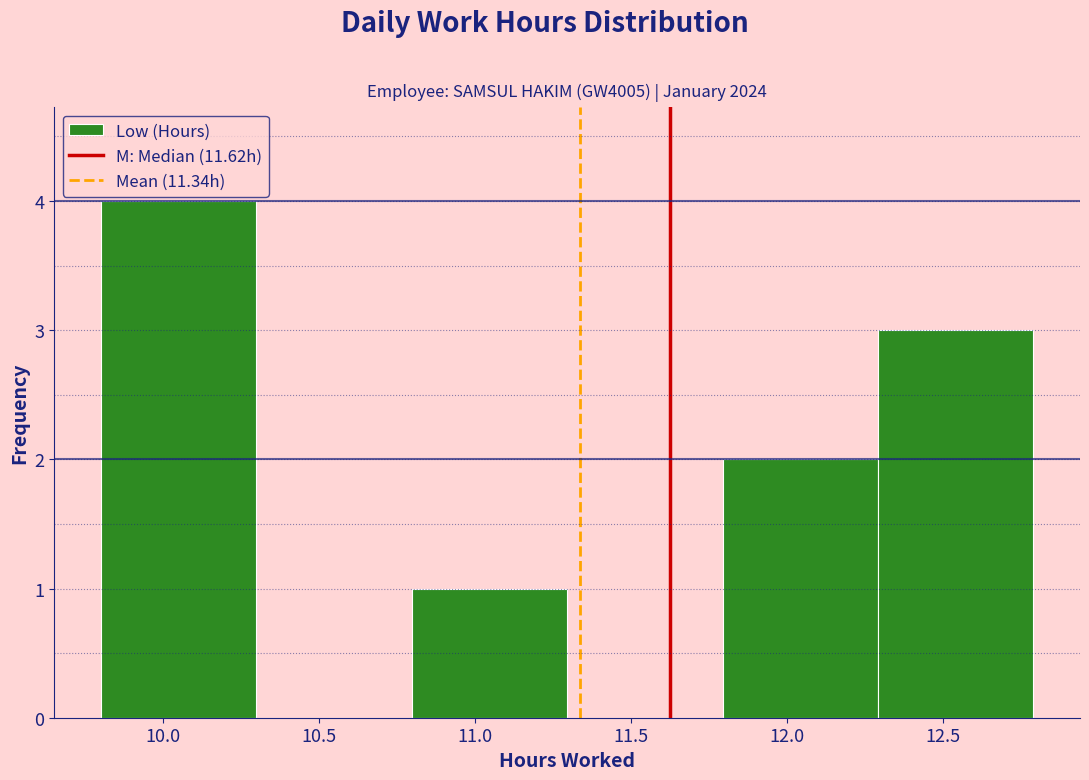

Reading left to right, list every bar in this chart as the range it spans on the x-axis followed by its height. Neither the bar edges nor the heights are printed on the chart, so give them approximately, as read against the axes.

9.8 to 10.3: 4
10.3 to 10.8: 0
10.8 to 11.3: 1
11.3 to 11.8: 0
11.8 to 12.3: 2
12.3 to 12.8: 3